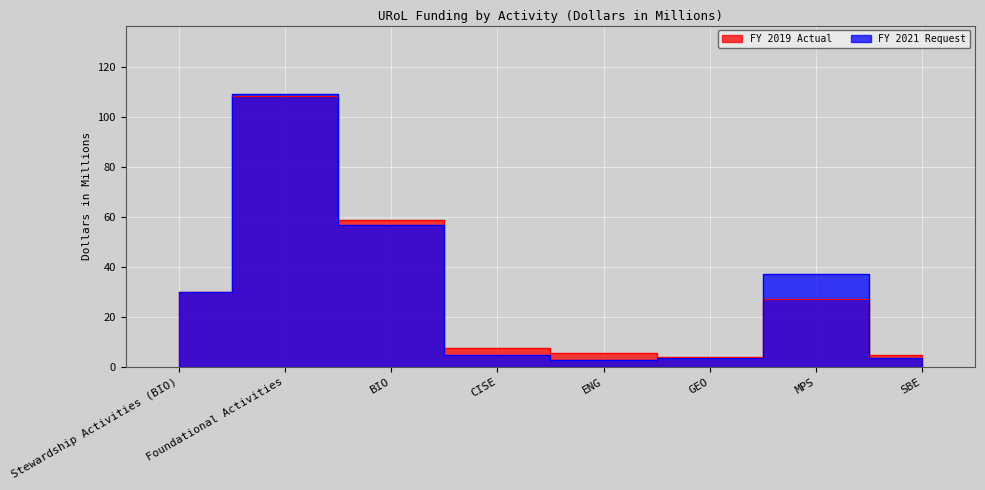

How many interior local valleys does the FY 2019 Actual series have?

1